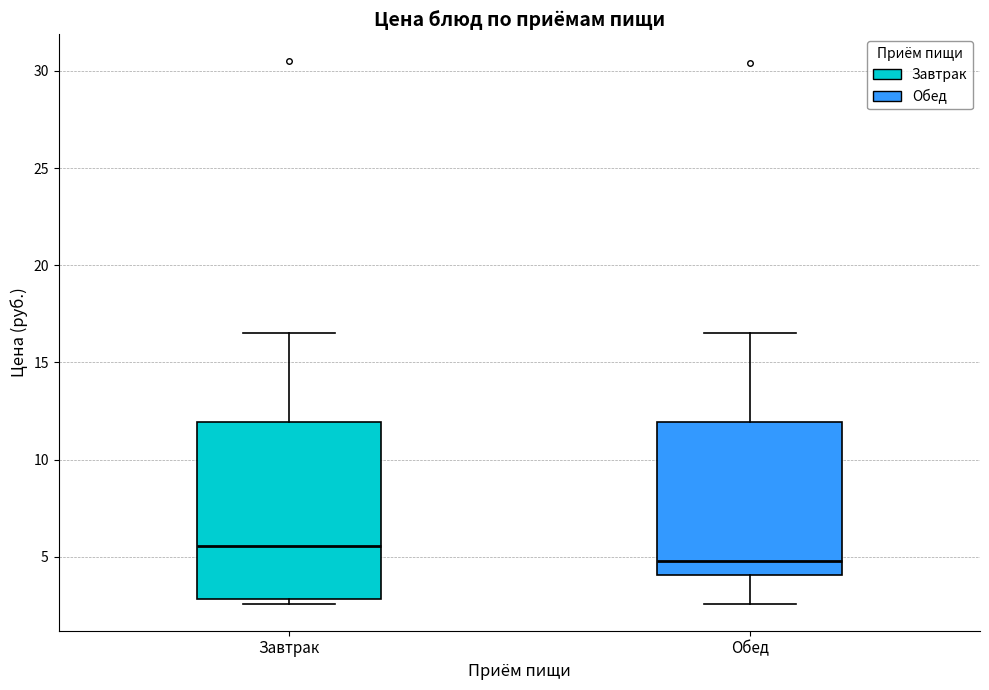

Which box has the highest median line?

Завтрак